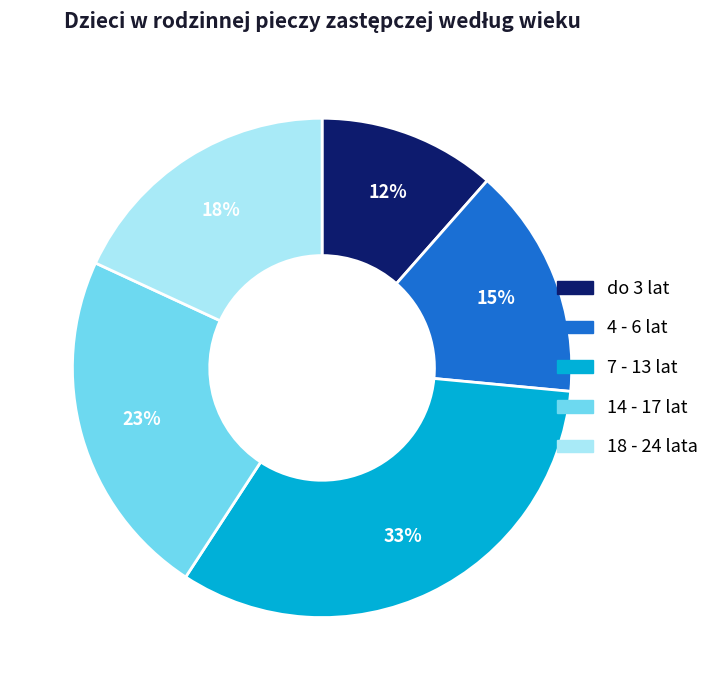

Is there a majority slice in this chart?

No